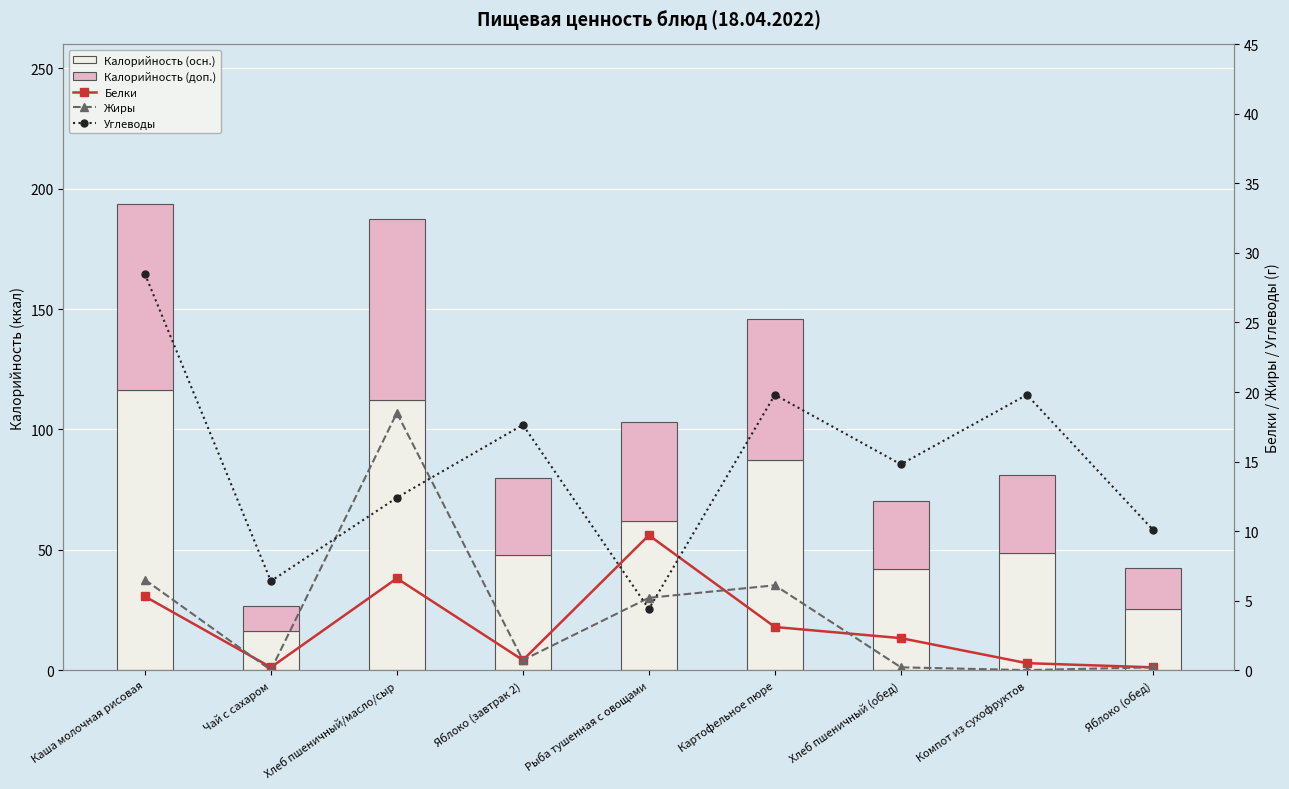

At which category is the sum across all series the highest?

Каша молочная рисовая